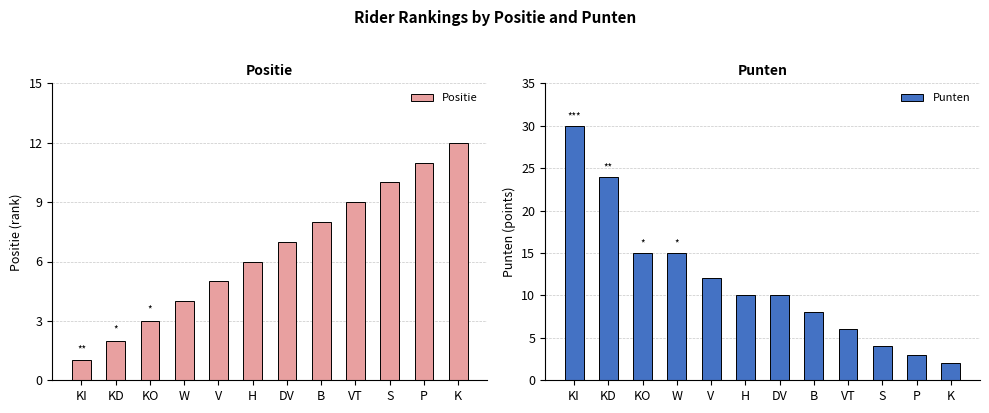

Between KO and H, which is larger?

H